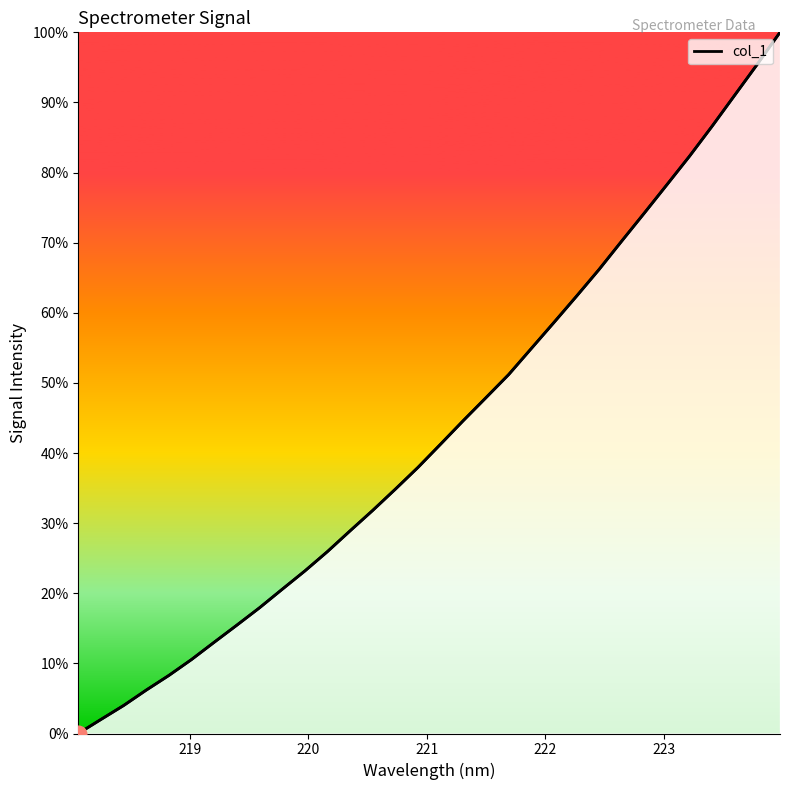

What is the greatest value displayed?

100.0